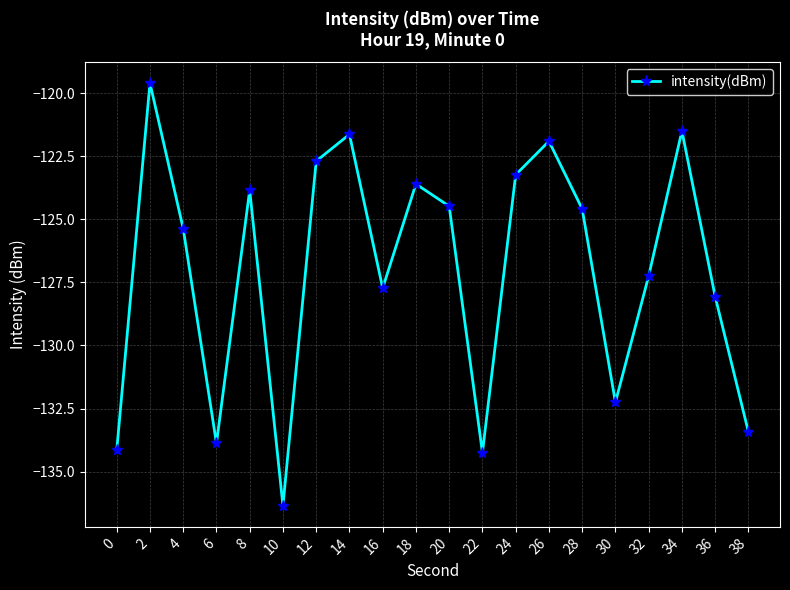

What is the sum of all values?

-2539.8